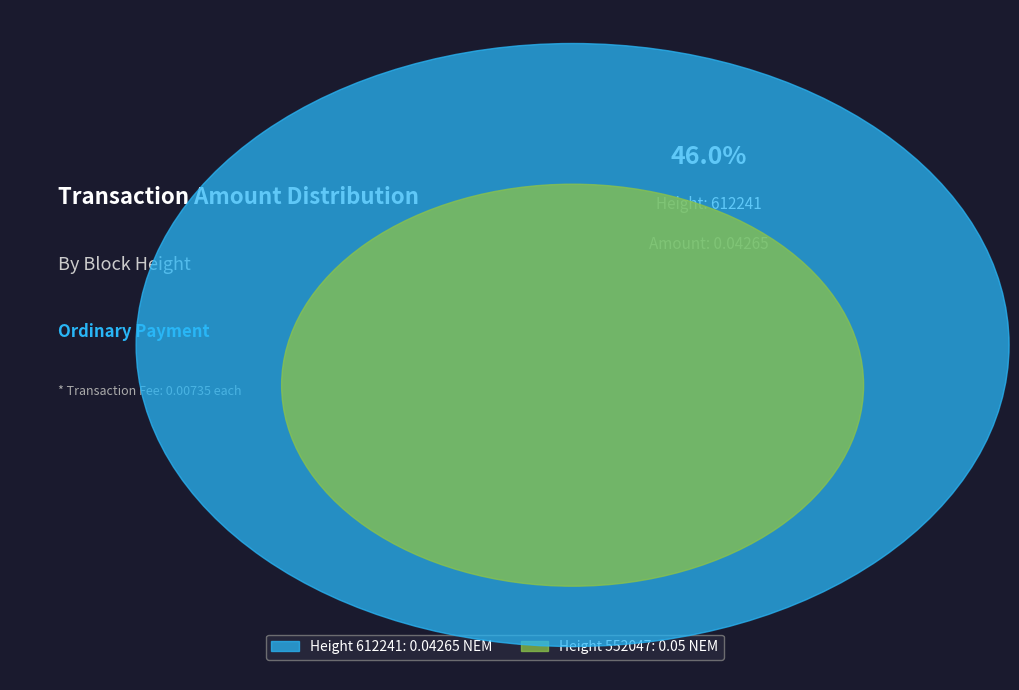

Which slice is the largest?

552047